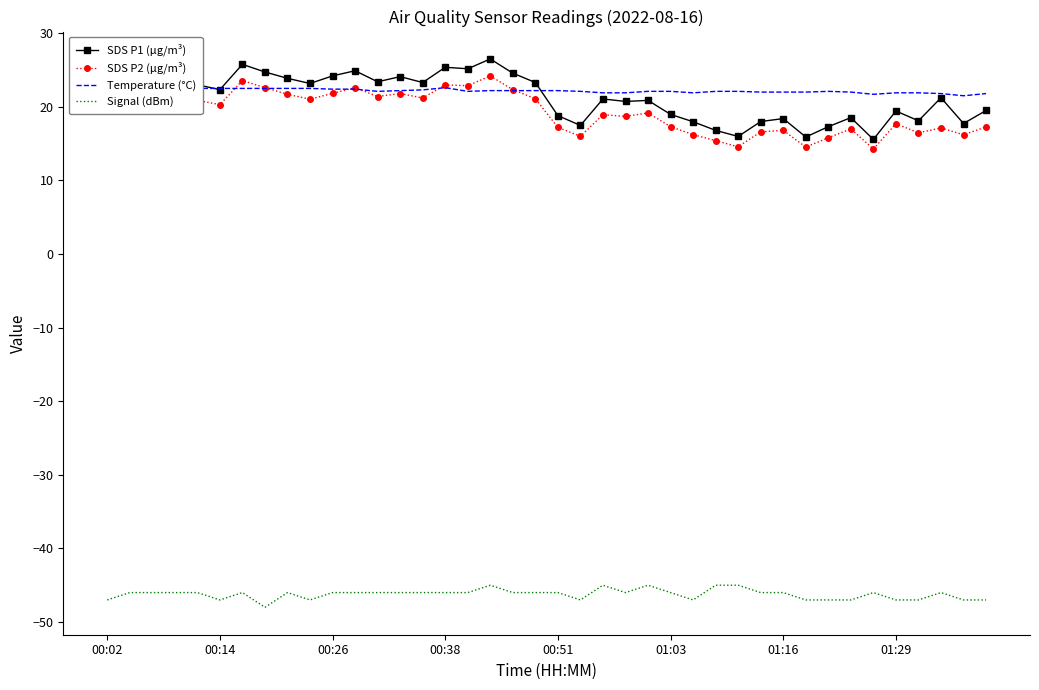

Where does the SDS P2 (µg/m³) series first go above 20?

00:02